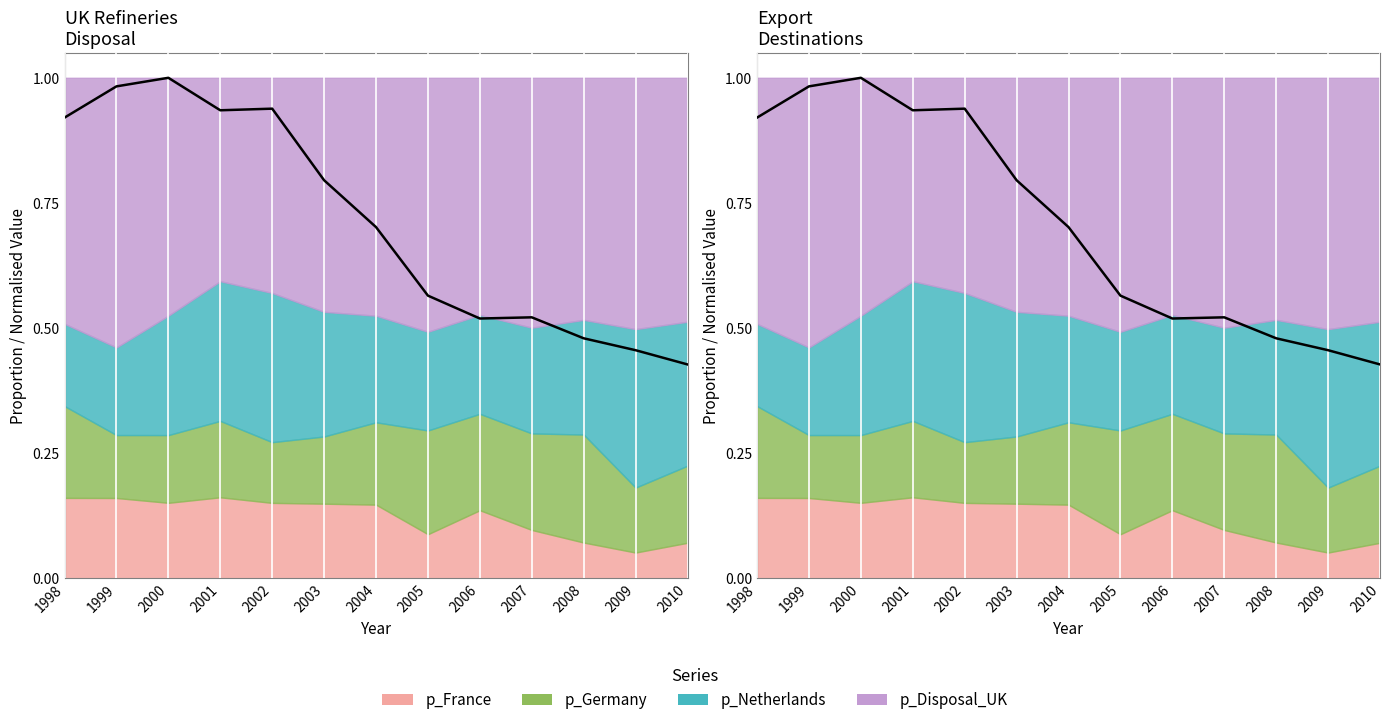

What is the value of the 13th point from the left?

0.4